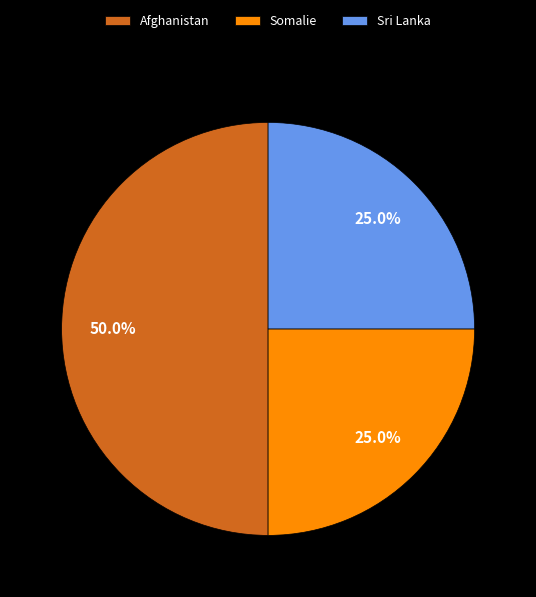

Is Somalie the majority of the pie?

No